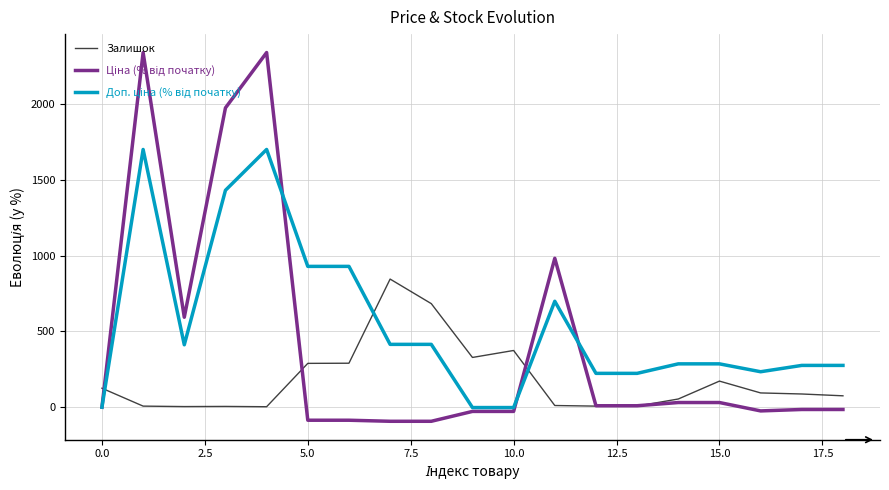

What is the minimum value shown in the chart?

-93.0